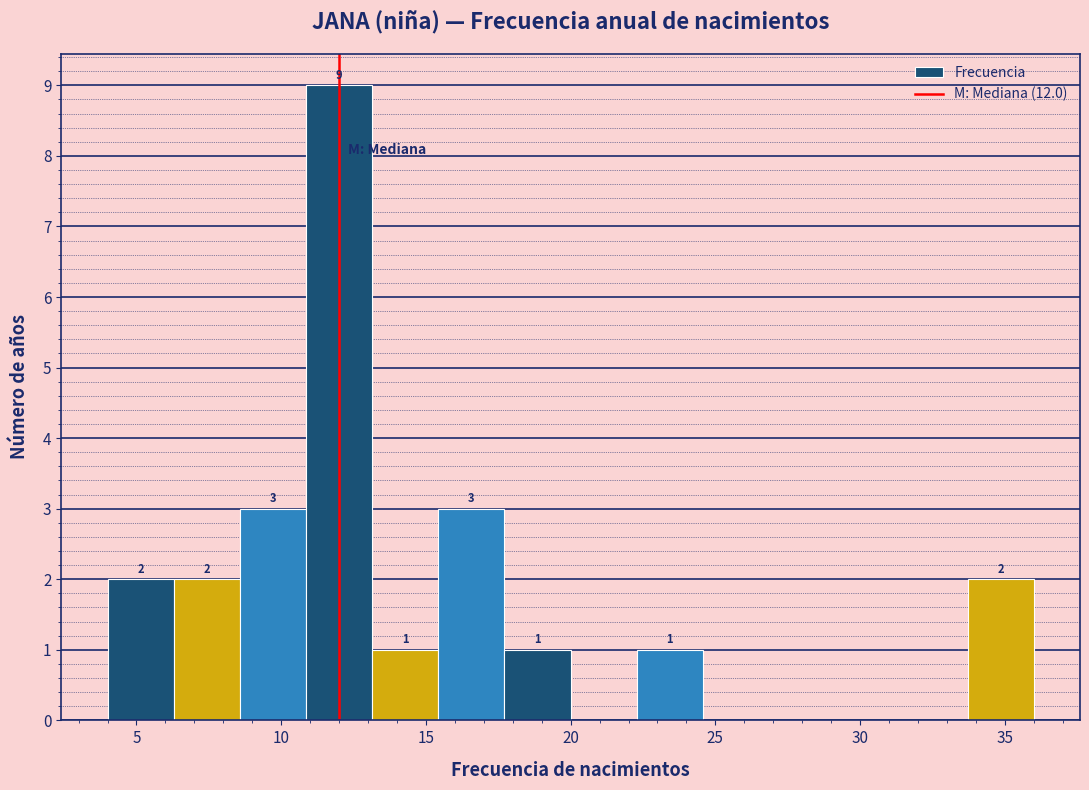

Over which range of the x-axis is the bar tallest?

11.0 to 13.0